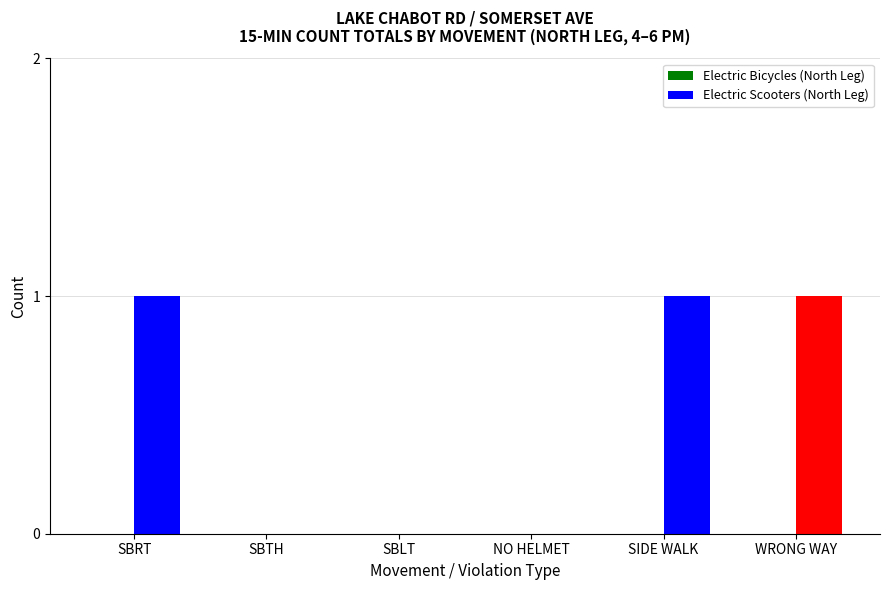

What is the sum of all values?

3